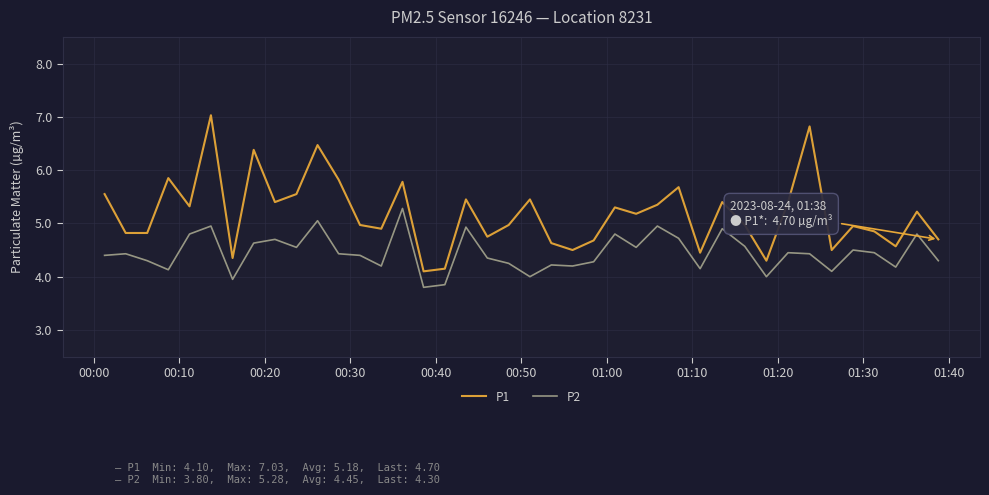

Rank the series by their average value, from lowest to highest.

P2, P1